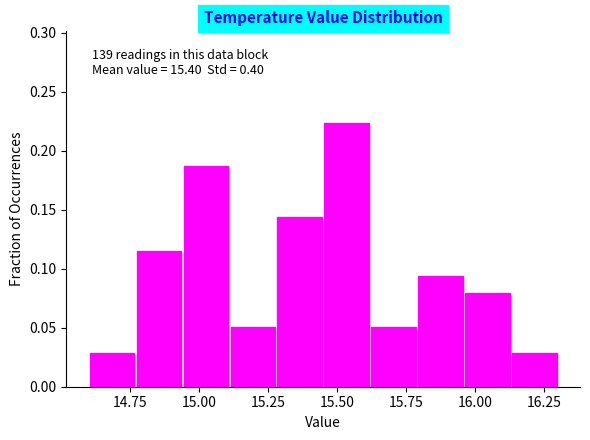

Around what value on the x-axis is the tallest bar? Give the approximate position of its centre, as read against the axis.

15.55